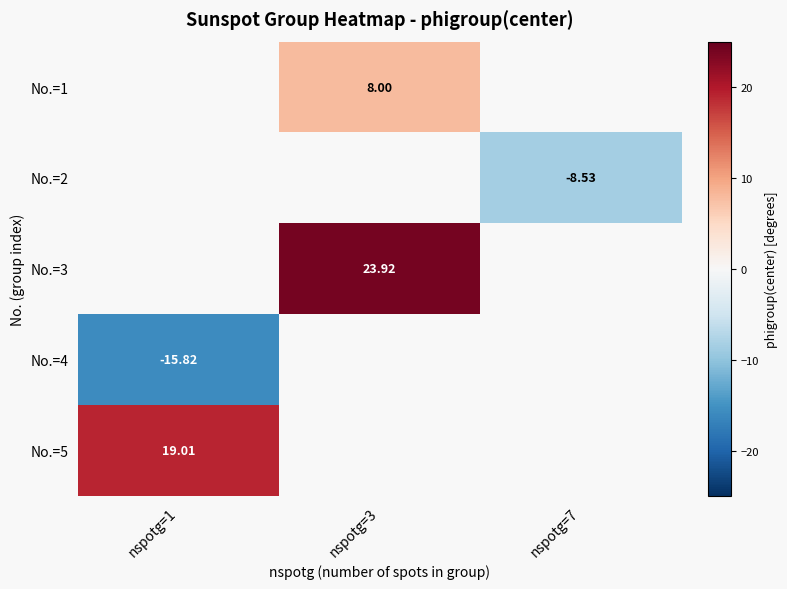

At which category does the chart reach its minimum across all series?

nspotg=1